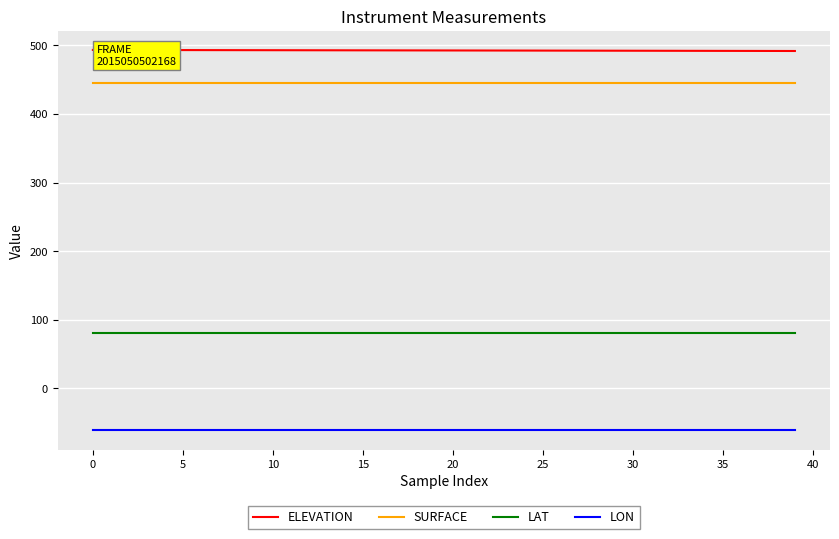

True or false: LAT and ELEVATION cross at least once.

False